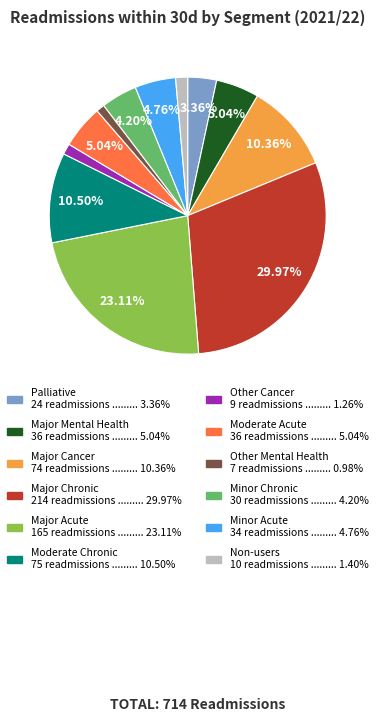

Does any single category account for the majority?

No